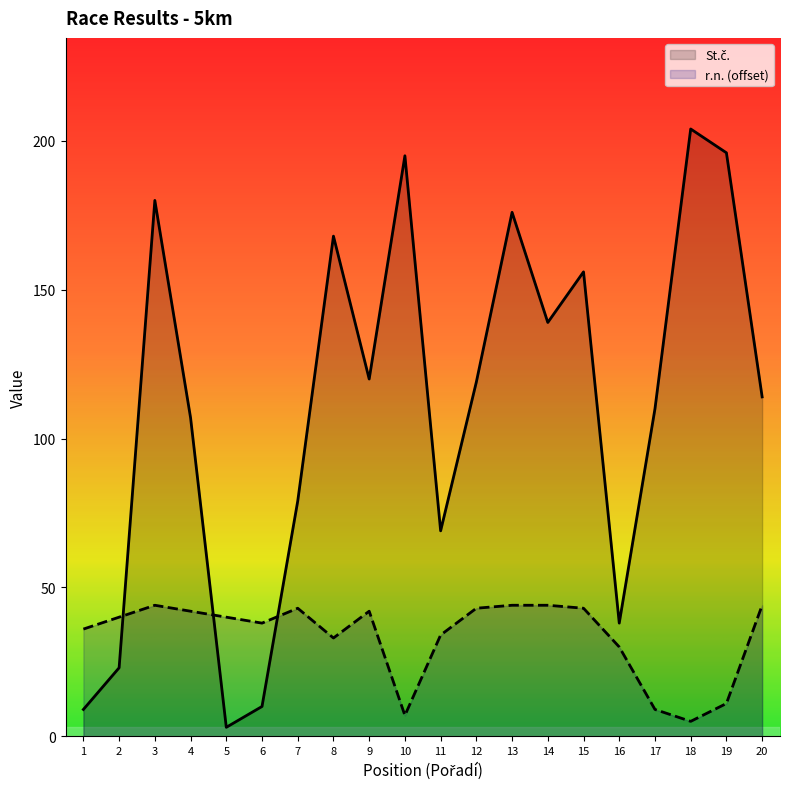

How many interior local valleys does the St.č. series have?

5